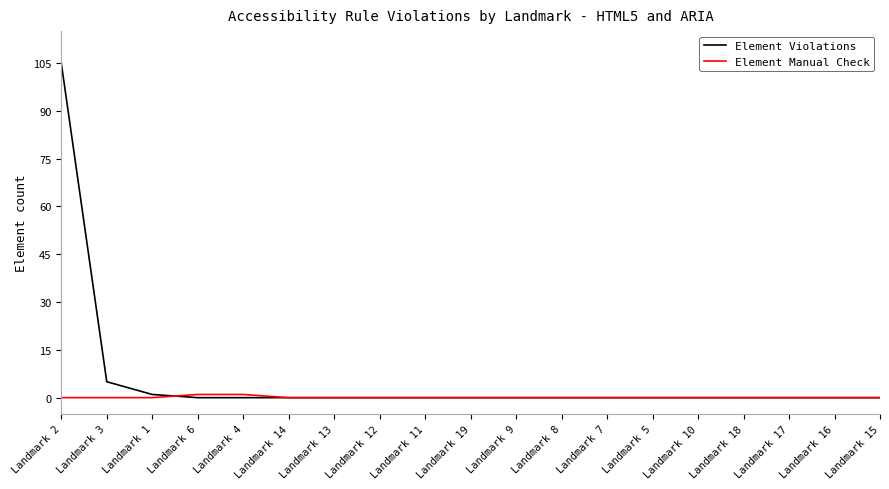

Where is Element Violations nearest to the value 52?

Landmark 3